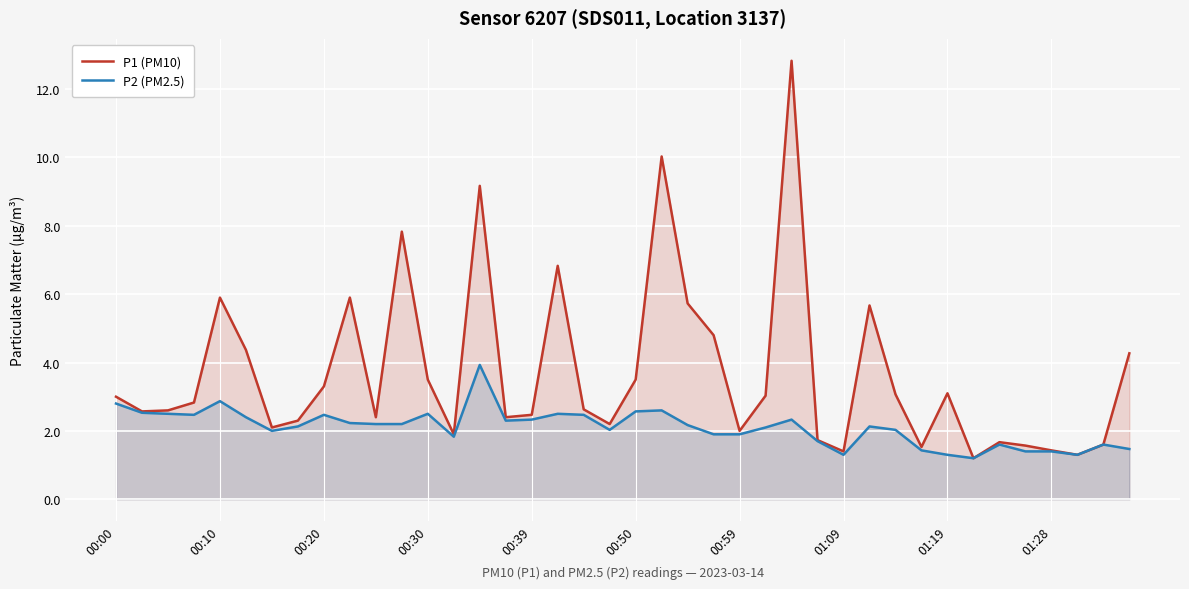

Which series has the largest total across all categories?

P1 (PM10)